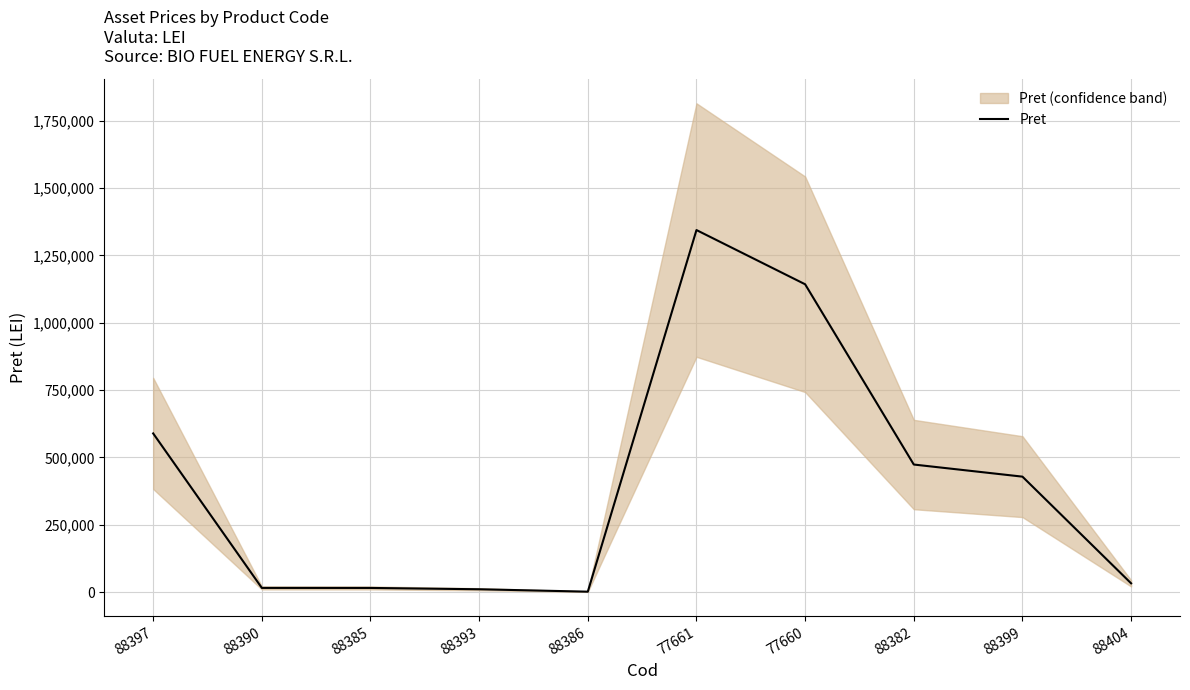

List the labels in order of value, smallest first.

88386, 88393, 88385, 88390, 88404, 88399, 88382, 88397, 77660, 77661